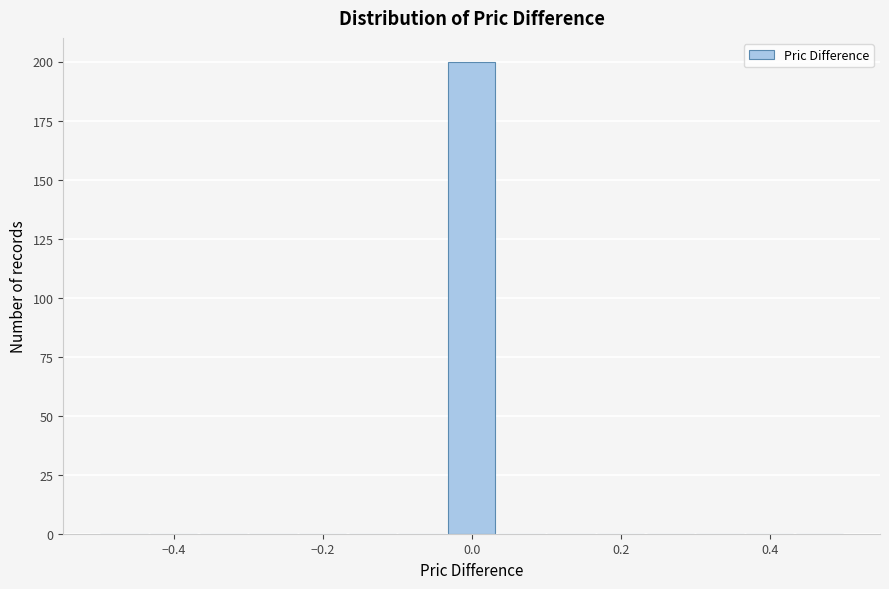

Read against the x-axis, roughly where is the centre of the tallest bar?

0.00